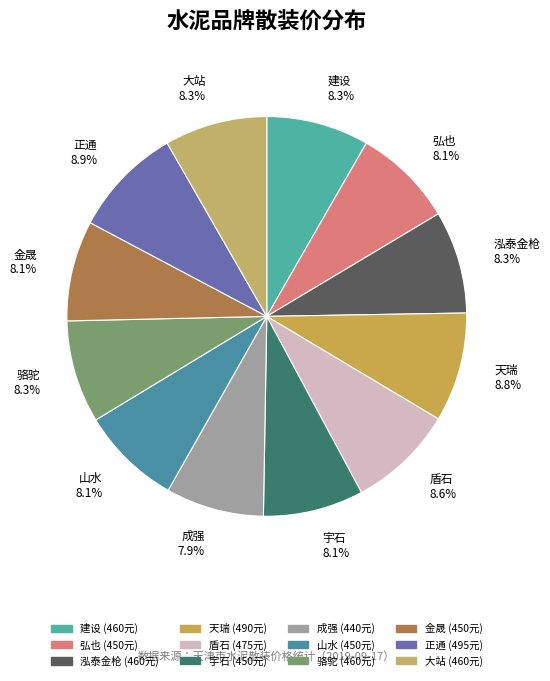

Does 宇石 8.1% account for over 50% of the chart?

No